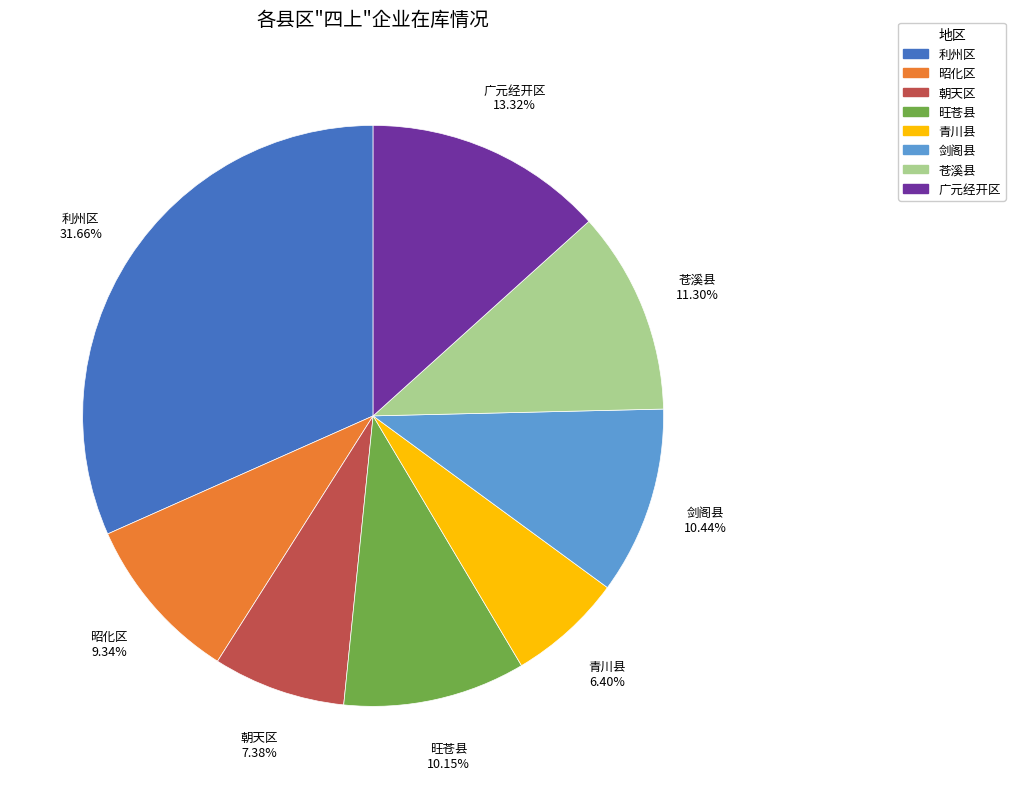

What percentage is the 朝天区 slice, to the nearest percent?

7%